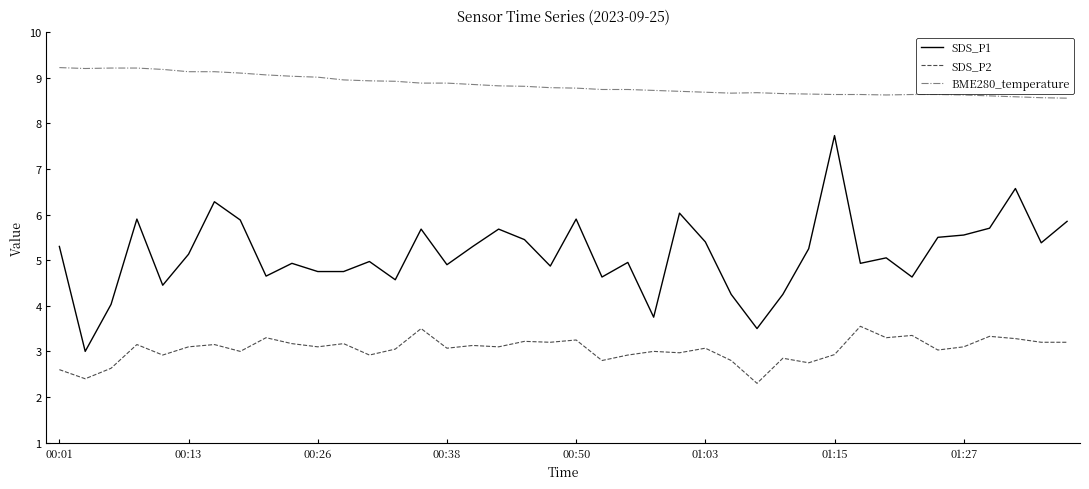

What is the minimum value shown in the chart?

2.3